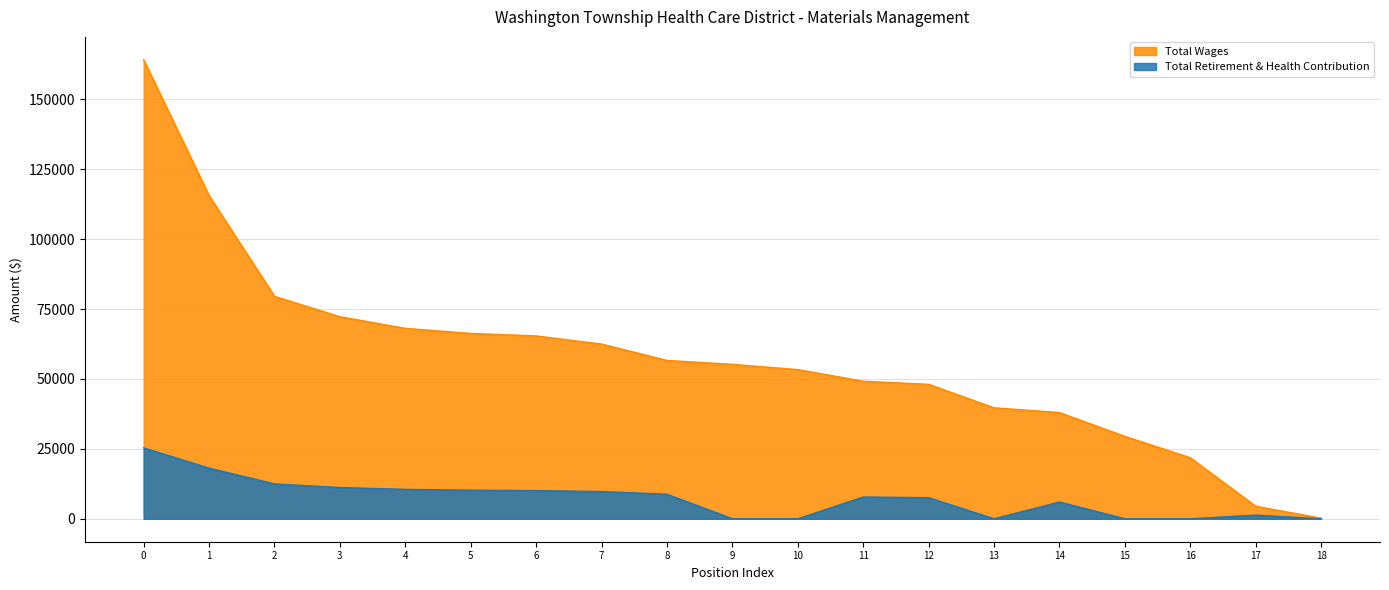

How many distinct data groups are displayed?

2